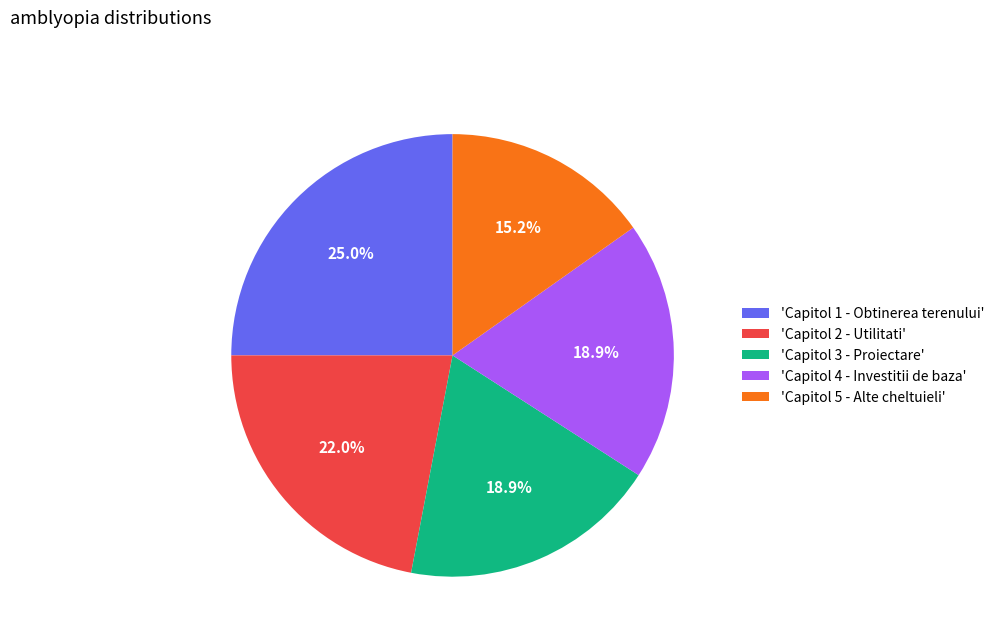

Count the number of slices in the pie.

5